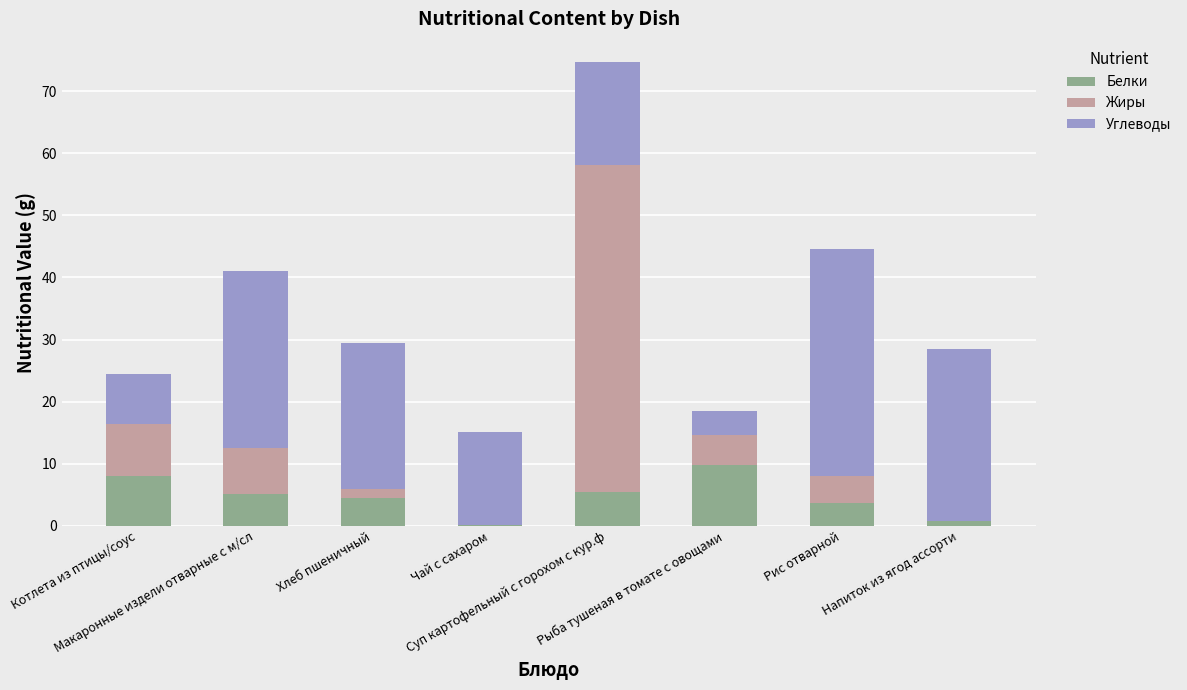

What is the maximum value for Белки?

9.8